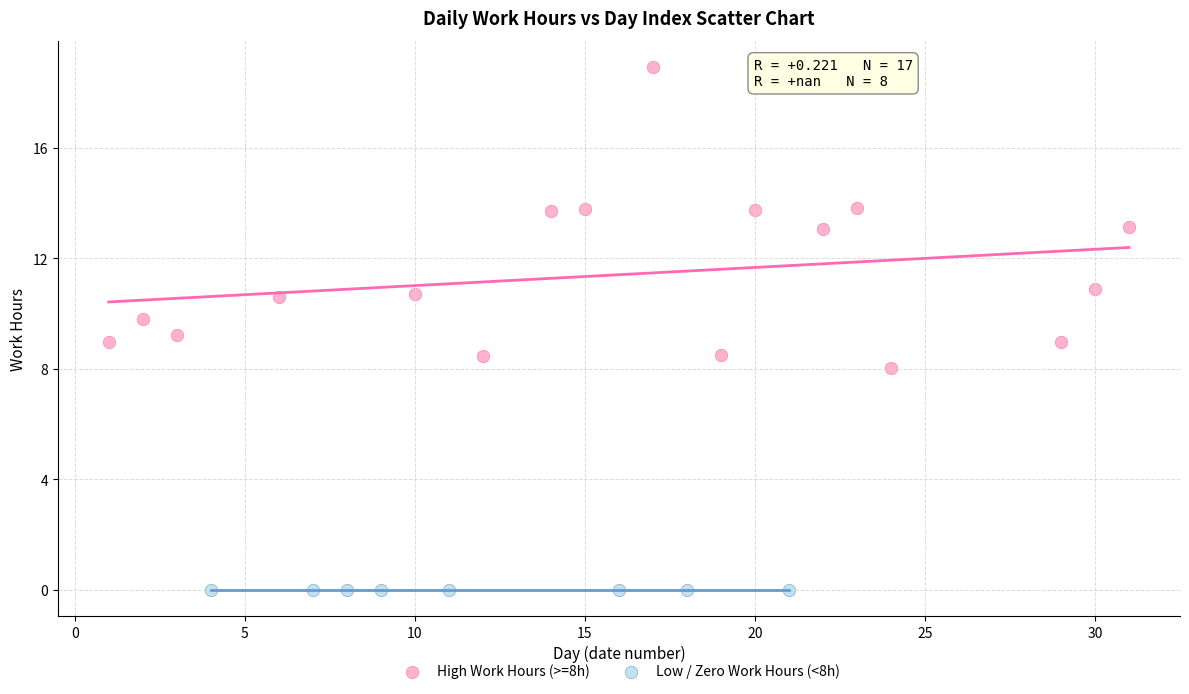

Which series reaches the minimum Y coordinate?

Low / Zero Work Hours (<8h)